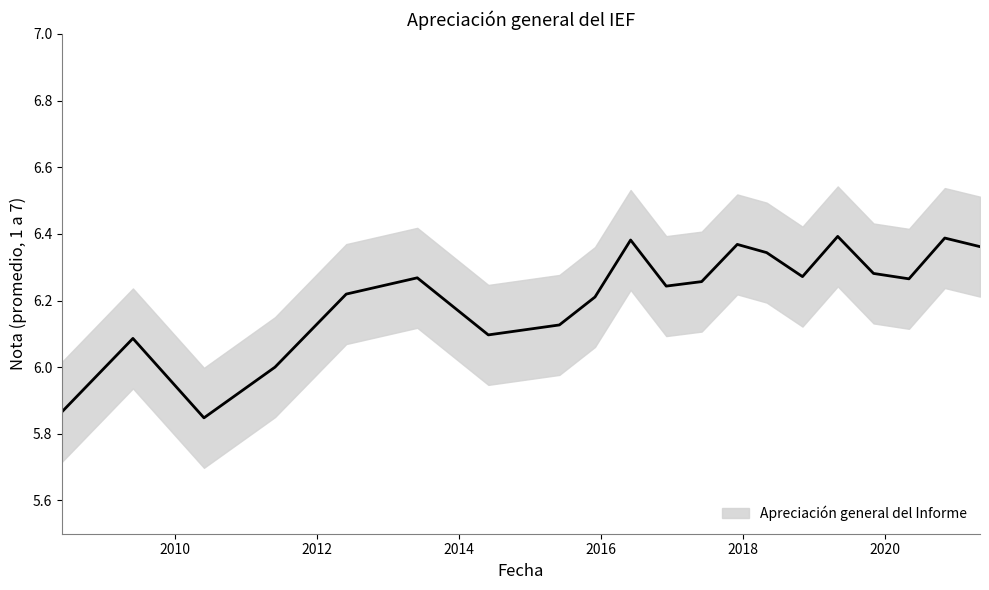

How many lines are shown in the chart?

1